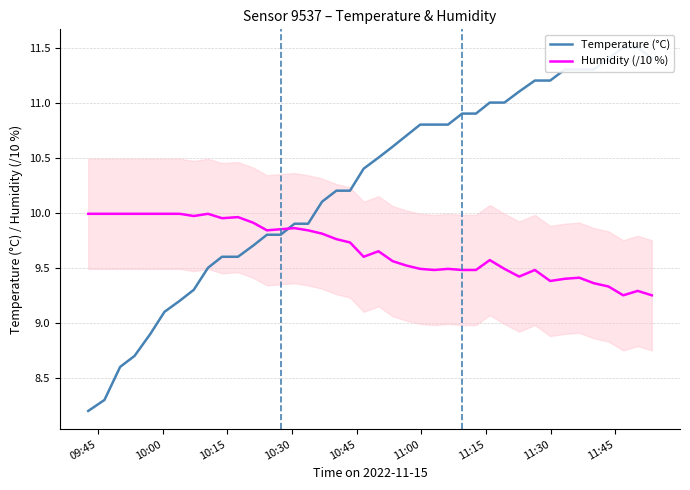

Reading left to right, what are all the values shown in this chart?

Temperature (°C): 8.2	8.3	8.6	8.7	8.9	9.1	9.2	9.3	9.5	9.6	9.6	9.7	9.8	9.8	9.9	9.9	10.1	10.2	10.2	10.4	10.5	10.6	10.7	10.8	10.8	10.8	10.9	10.9	11.0	11.0	11.1	11.2	11.2	11.3	11.3	11.3	11.4	11.5	11.5	11.4
Humidity (/10 %): 10.0	10.0	10.0	10.0	10.0	10.0	10.0	10.0	10.0	9.9	10.0	9.9	9.8	9.8	9.9	9.8	9.8	9.8	9.7	9.6	9.7	9.6	9.5	9.5	9.5	9.5	9.5	9.5	9.6	9.5	9.4	9.5	9.4	9.4	9.4	9.4	9.3	9.2	9.3	9.2